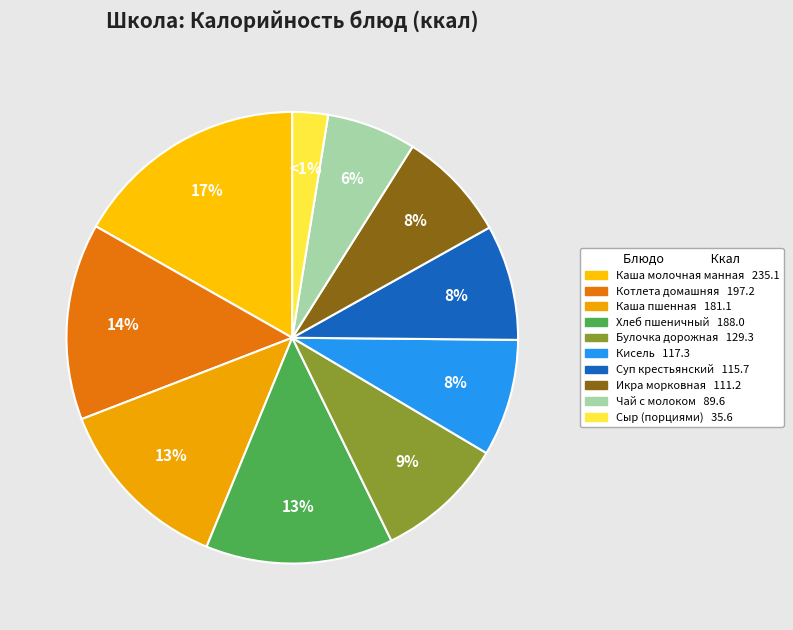

To the nearest percent, what is the difference between the largest and smallest slice percentages?

14%